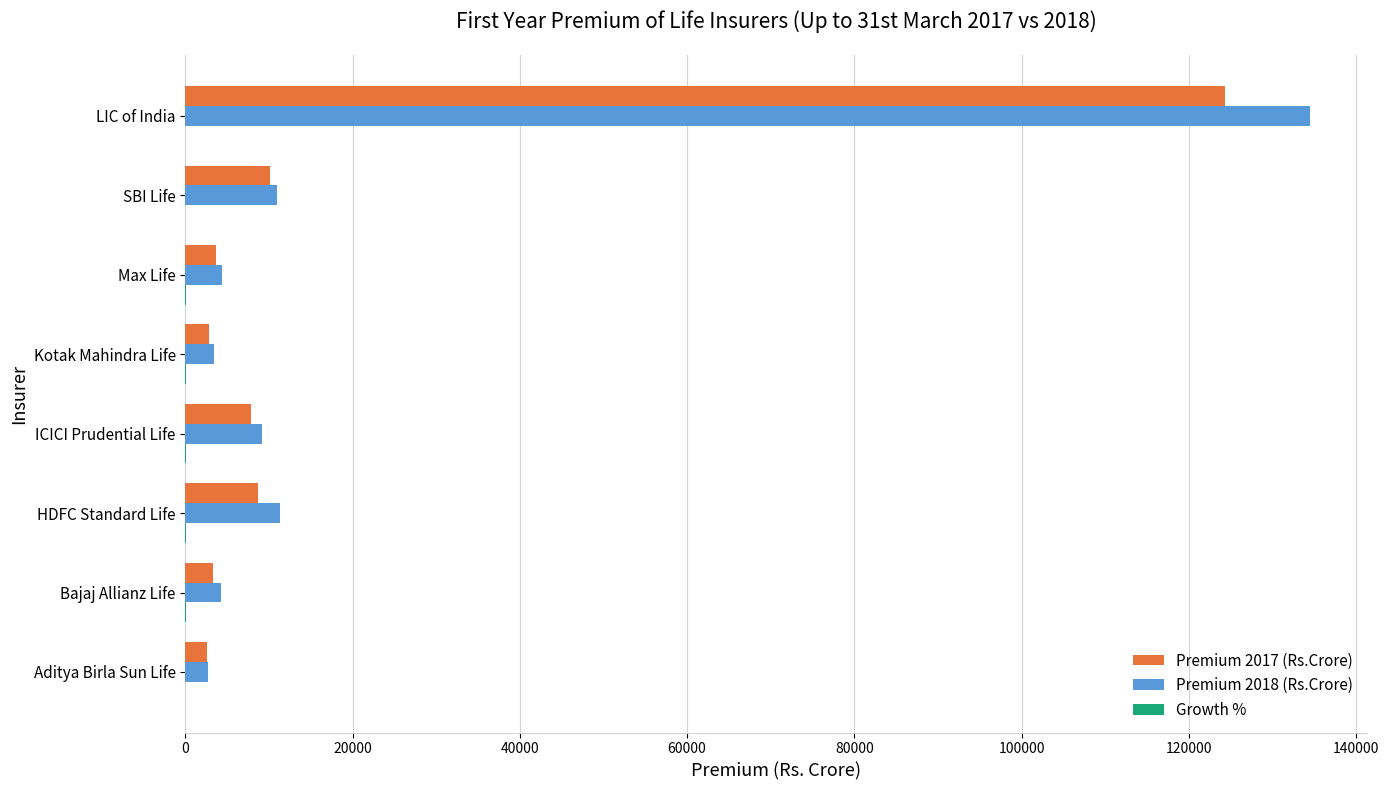

How many distinct data groups are displayed?

3